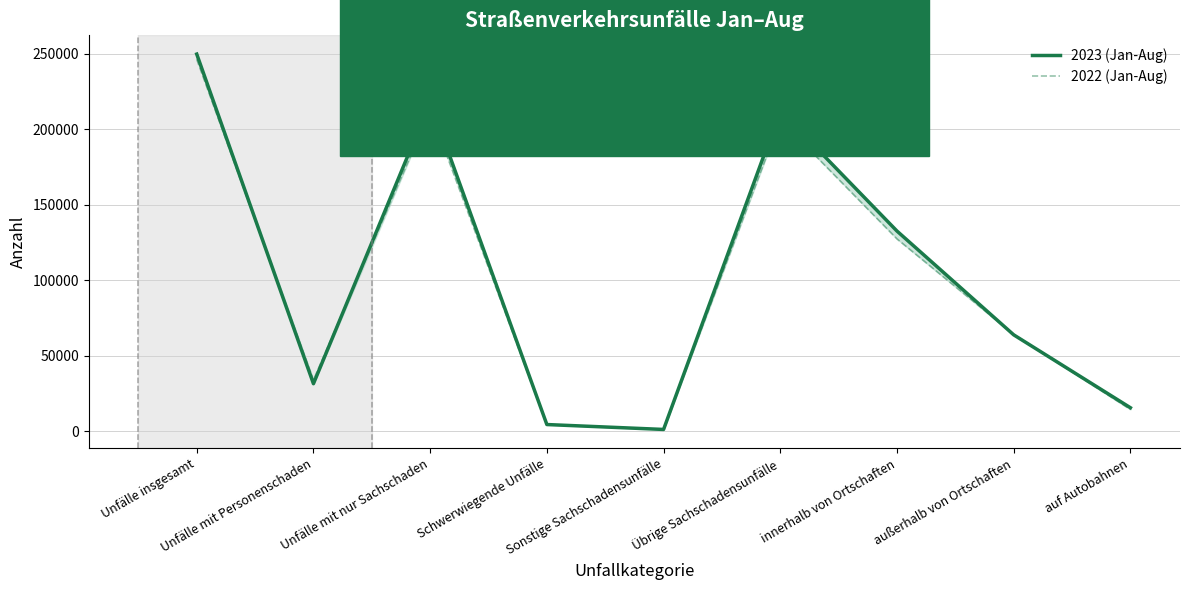

At which label does 2022 (Jan-Aug) reach its peak?

Unfälle insgesamt